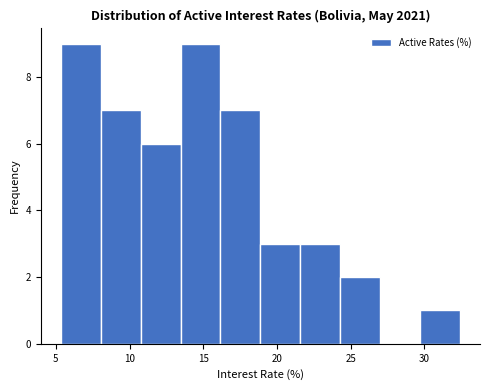

Reading left to right, transcribe this chart: for each bar, give the range it covers on the x-axis and its height. Neither the bar edges nor the heights are printed on the chart, so give them approximately, as read against the axes.

5.5 to 8.0: 9
8.0 to 11.0: 7
11.0 to 13.5: 6
13.5 to 16.0: 9
16.0 to 19.0: 7
19.0 to 21.5: 3
21.5 to 24.5: 3
24.5 to 27.0: 2
27.0 to 29.5: 0
29.5 to 32.5: 1